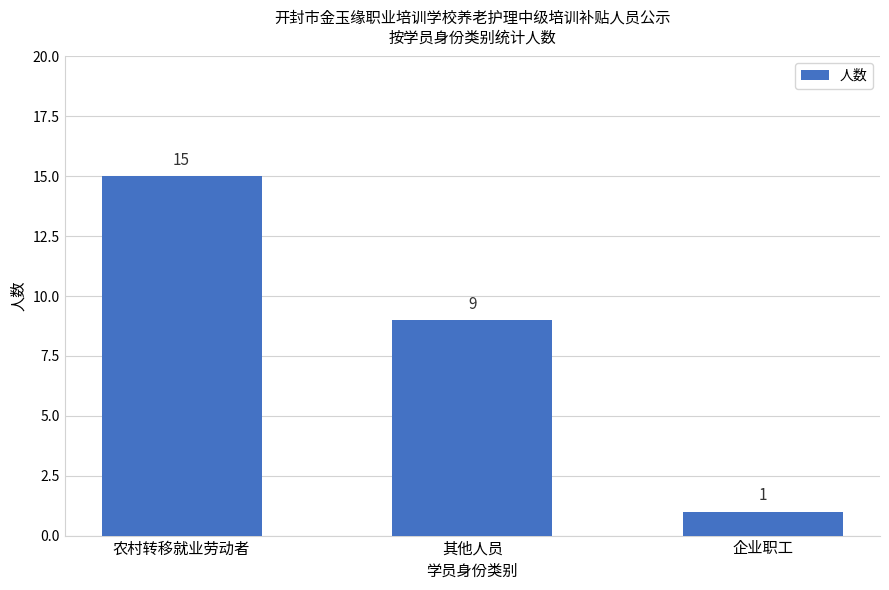

Rank the categories by value from lowest to highest.

企业职工, 其他人员, 农村转移就业劳动者